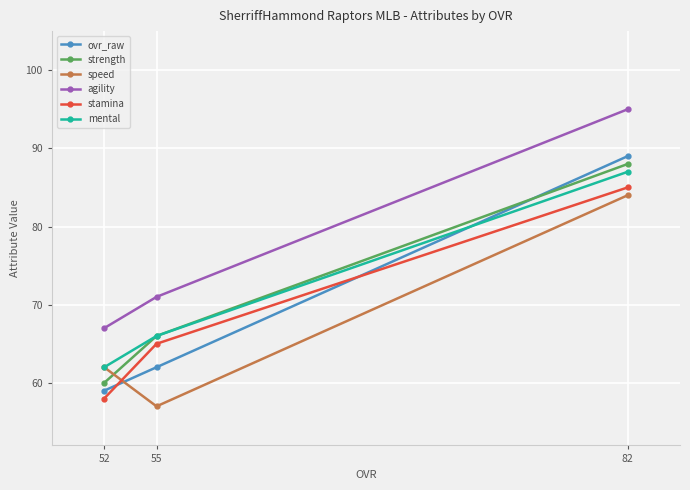

Rank the series at 52 from lowest to highest value.

stamina, ovr_raw, strength, speed, mental, agility